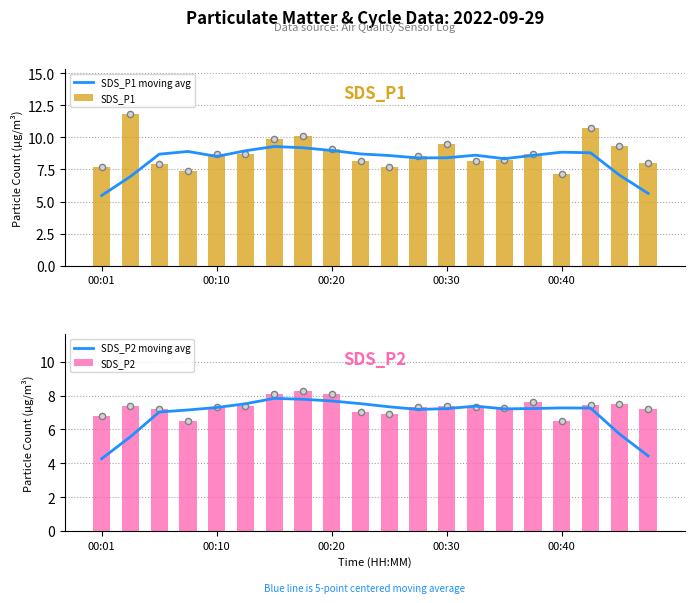

Which series reaches the maximum Y coordinate?

SDS_P1